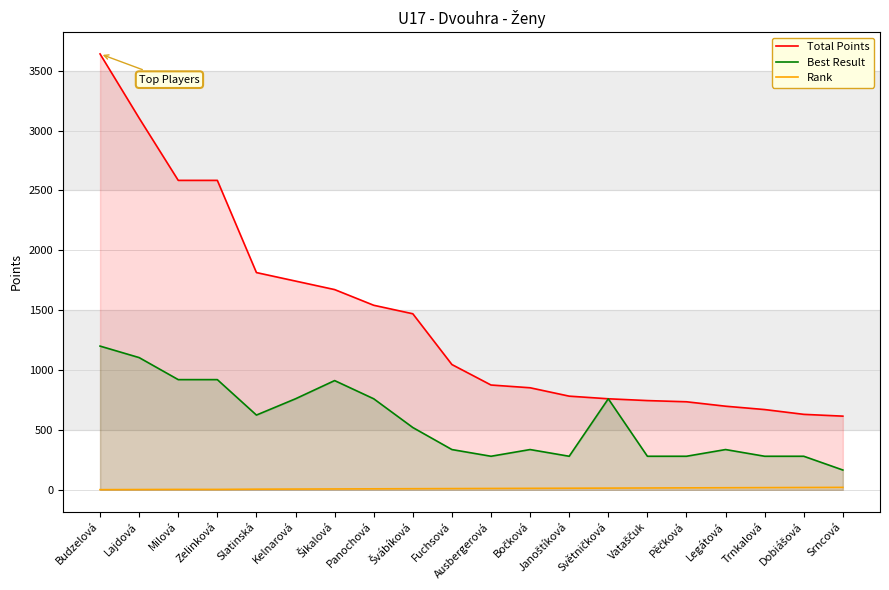

Rank the series by their average value, from lowest to highest.

Rank, Best Result, Total Points